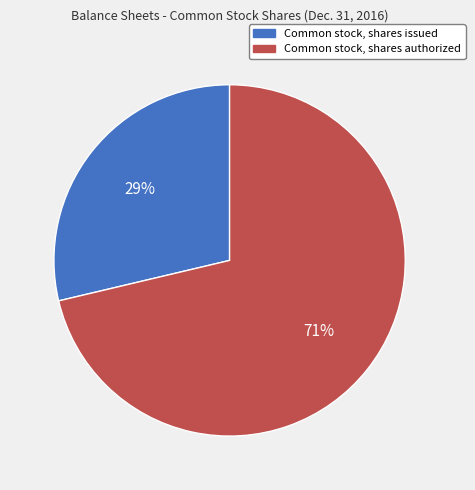

How many segments does this pie chart have?

2